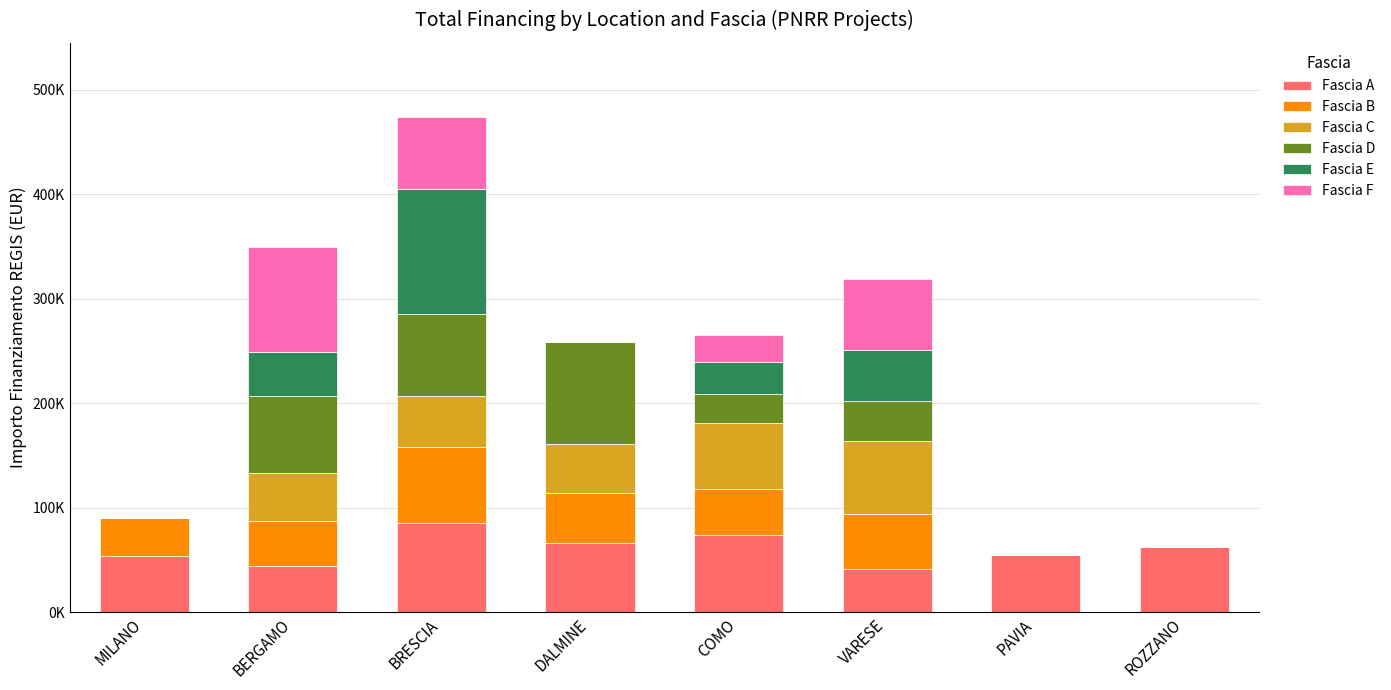

Where does the Fascia E series first go above 30978?

BERGAMO